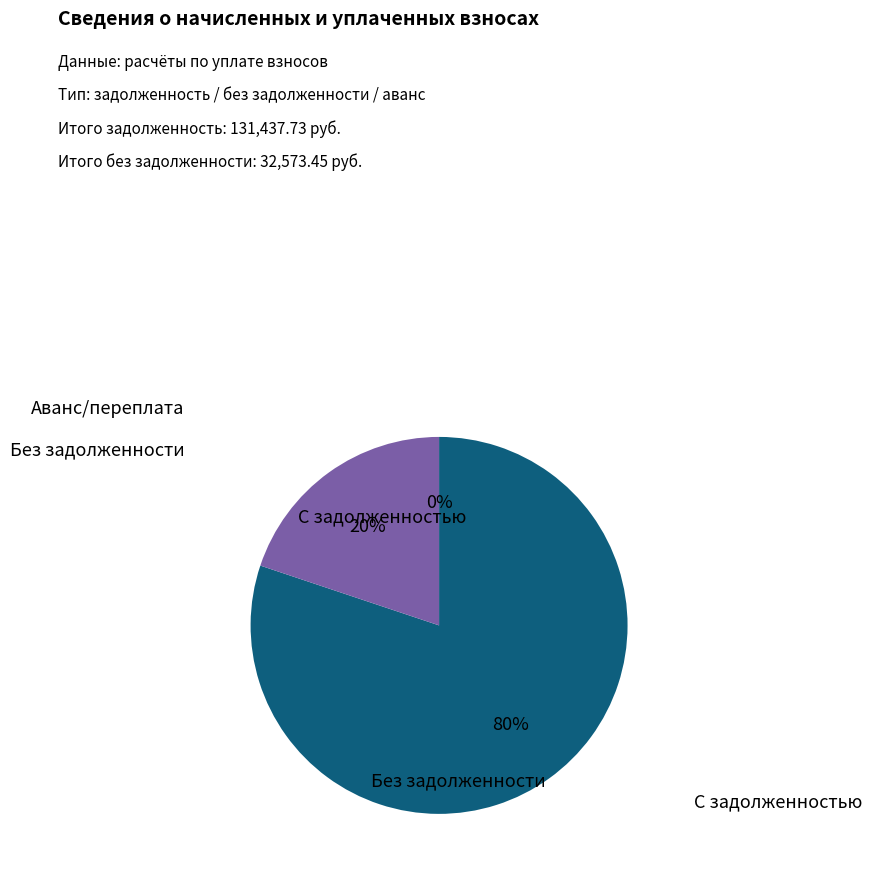

To the nearest percent, what is the difference between the largest and smallest slice percentages?

80%